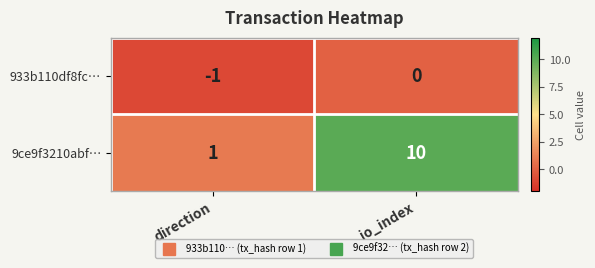

The 9ce9f3210abf… series shows 1 at direction. True or false?

True